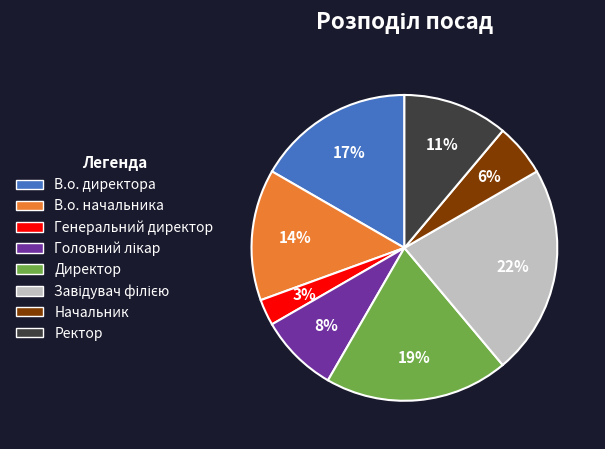

Is the sum of В.о. начальника and Директор greater than half?

No